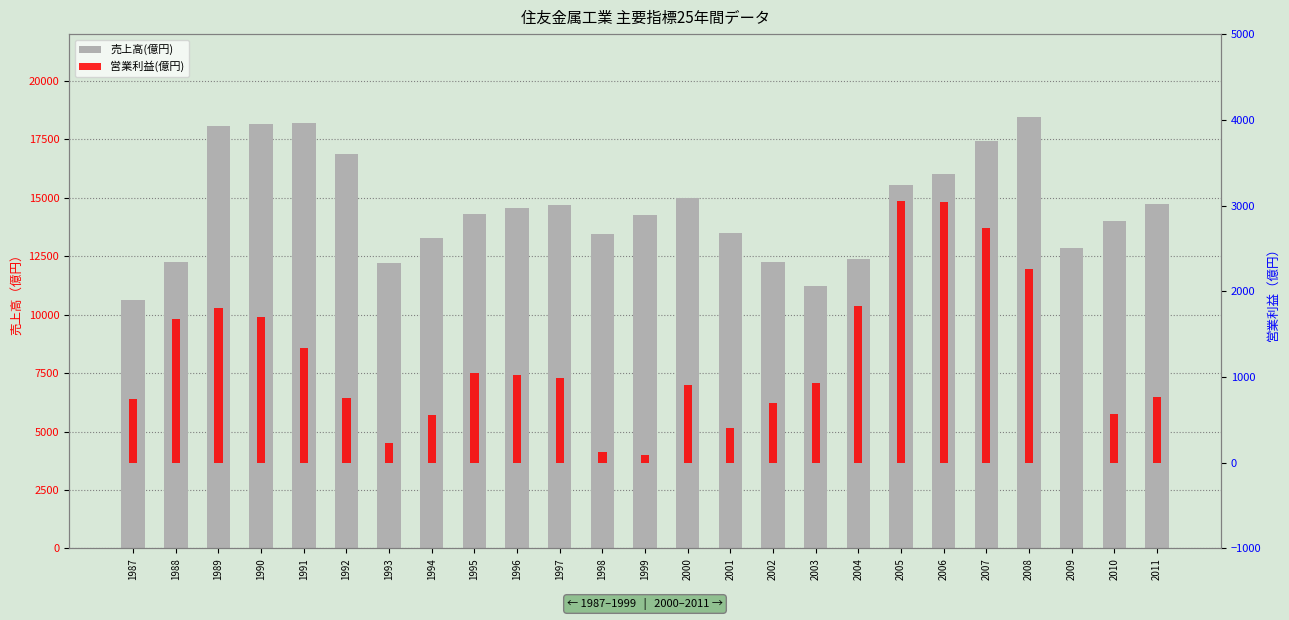

Is the value of 売上高(億円) at 2005 greater than the value of 営業利益(億円) at 1988?

Yes